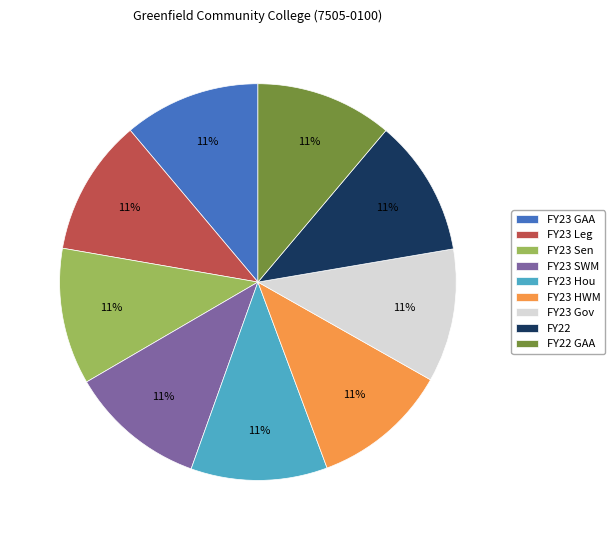

How many slices are in this pie chart?

9